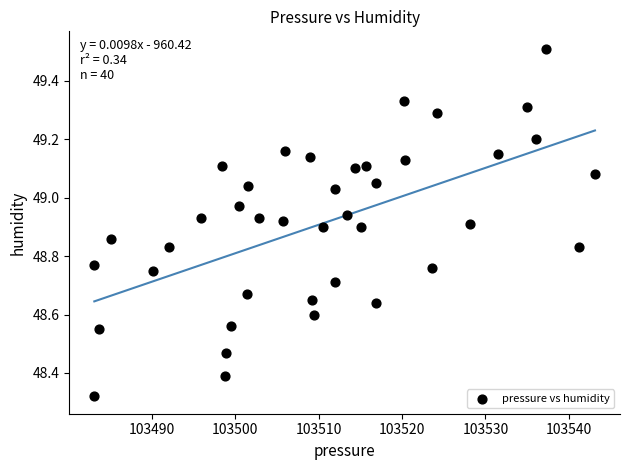

What is the range of Y values (max minus min)?

1.2